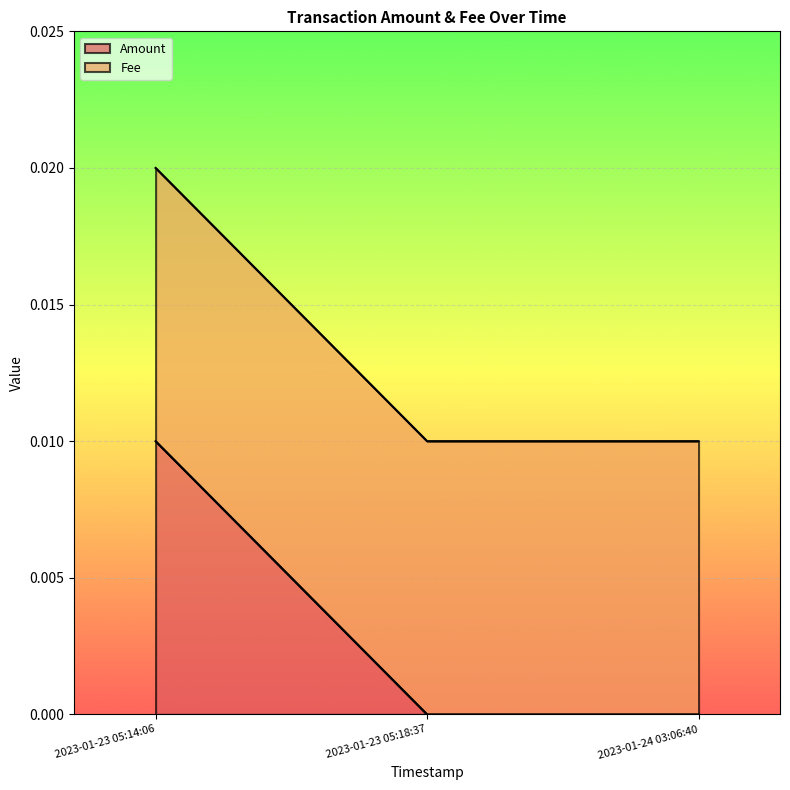

At which category is the sum across all series the highest?

2023-01-23 05:14:06